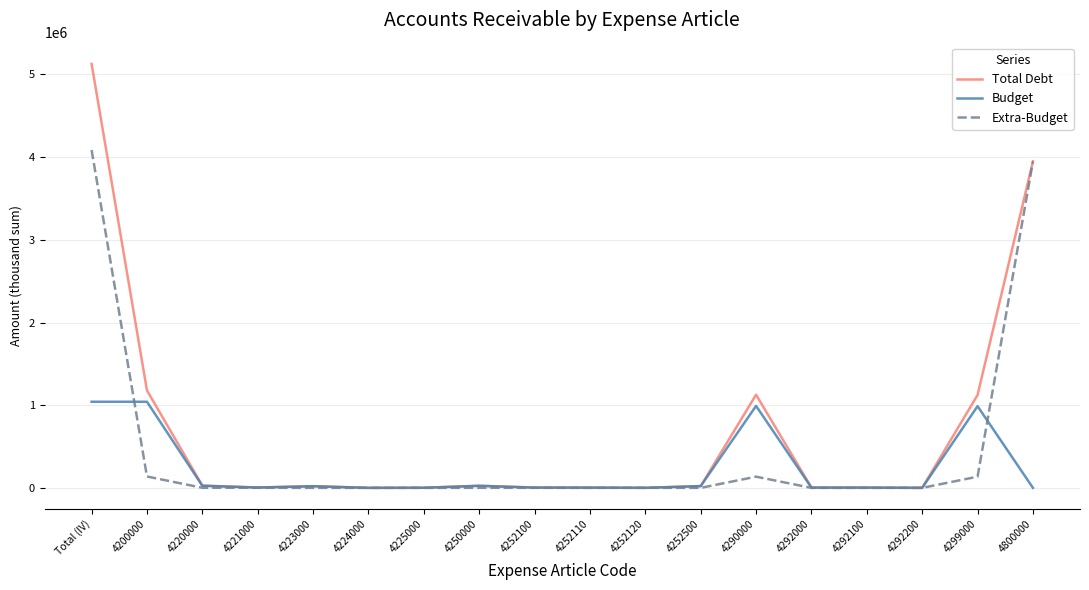

What position from the right is 4252100?

10